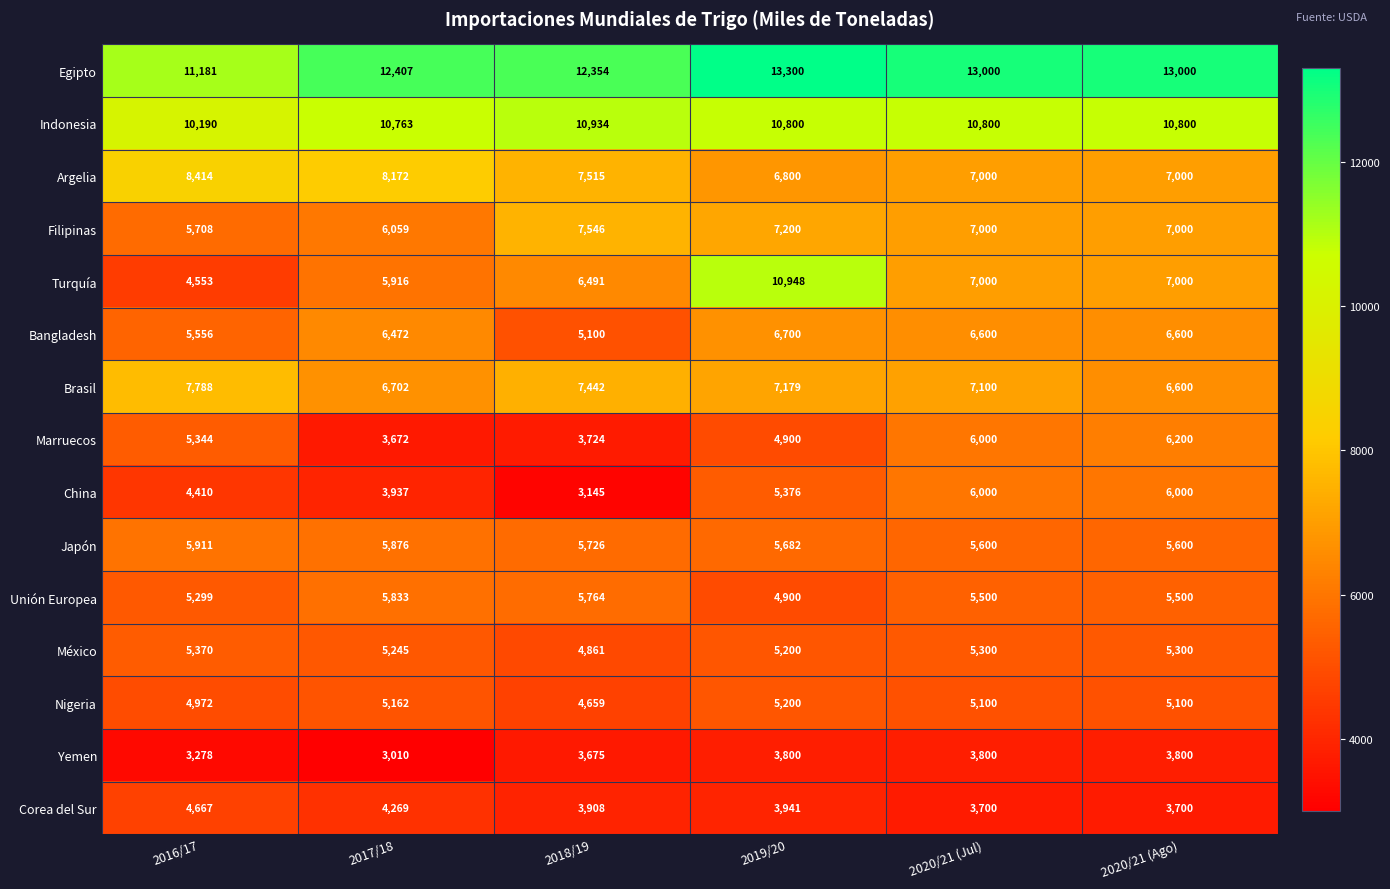

What is the maximum value shown in the chart?

13300